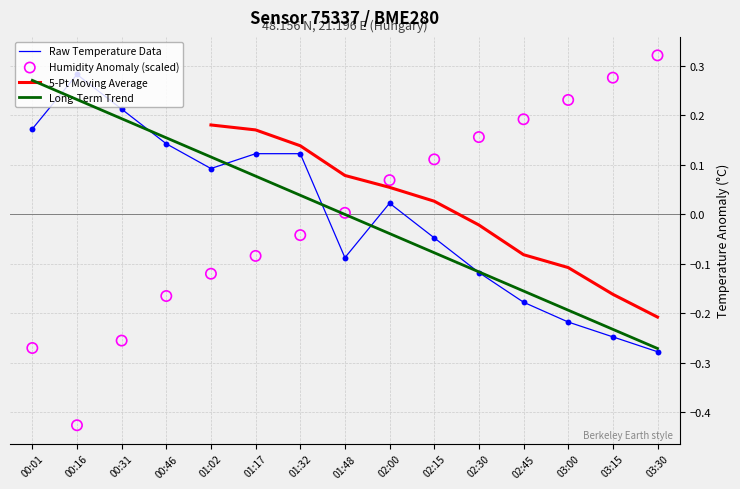

Which series contains the highest Y value?

Humidity Anomaly (scaled)